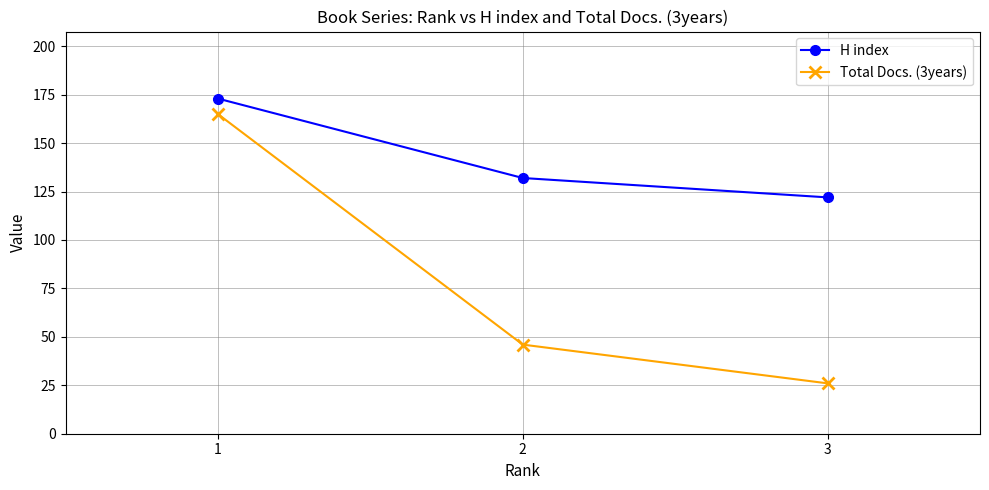

What are all the series names shown in the legend?

H index, Total Docs. (3years)